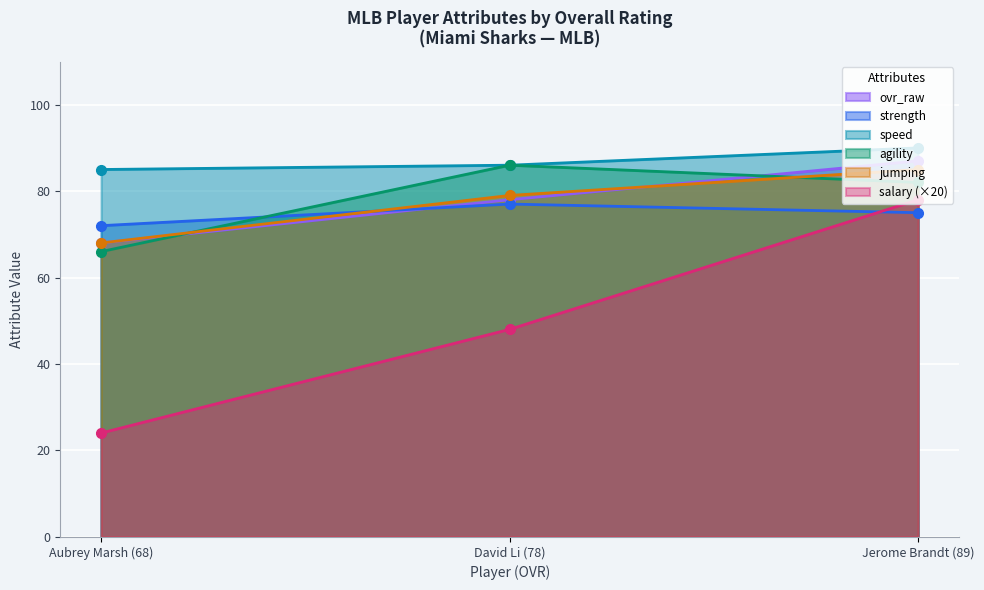

What is the value of the speed point at the 3rd from the left?

90